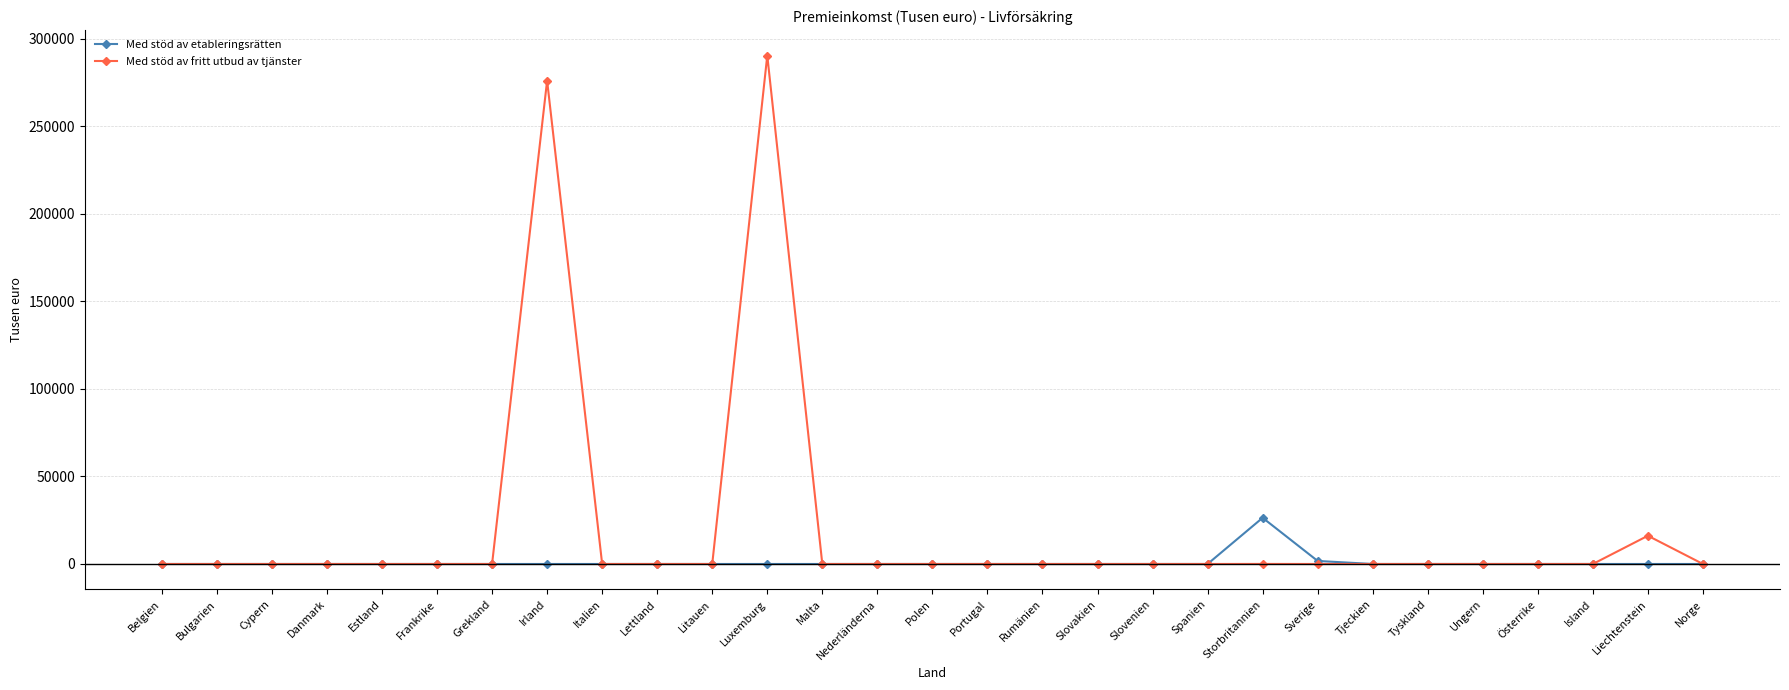

What is the maximum value shown in the chart?

290479.7